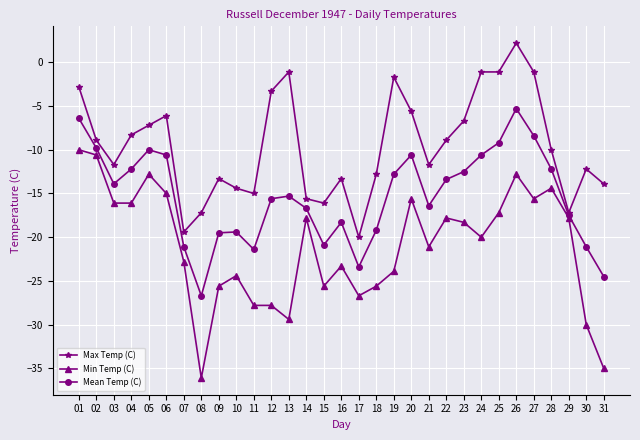

What are all the series names shown in the legend?

Max Temp (C), Min Temp (C), Mean Temp (C)